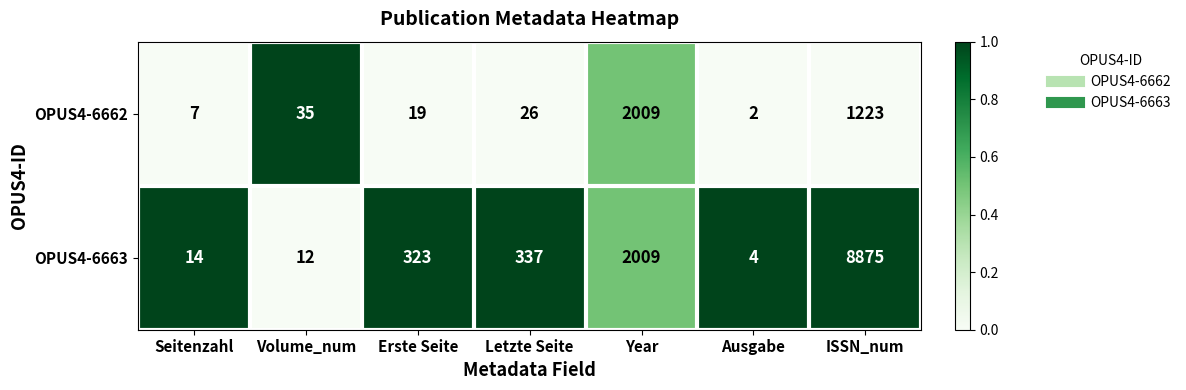

List the series in order of their overall mean, lowest first.

OPUS4-6662, OPUS4-6663